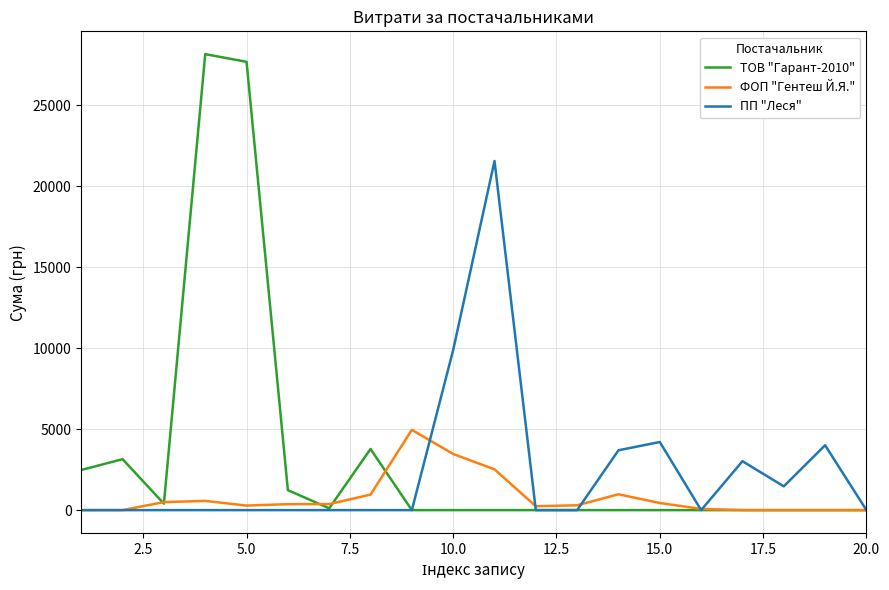

Which series has the largest range (max minus min)?

ТОВ "Гарант-2010"